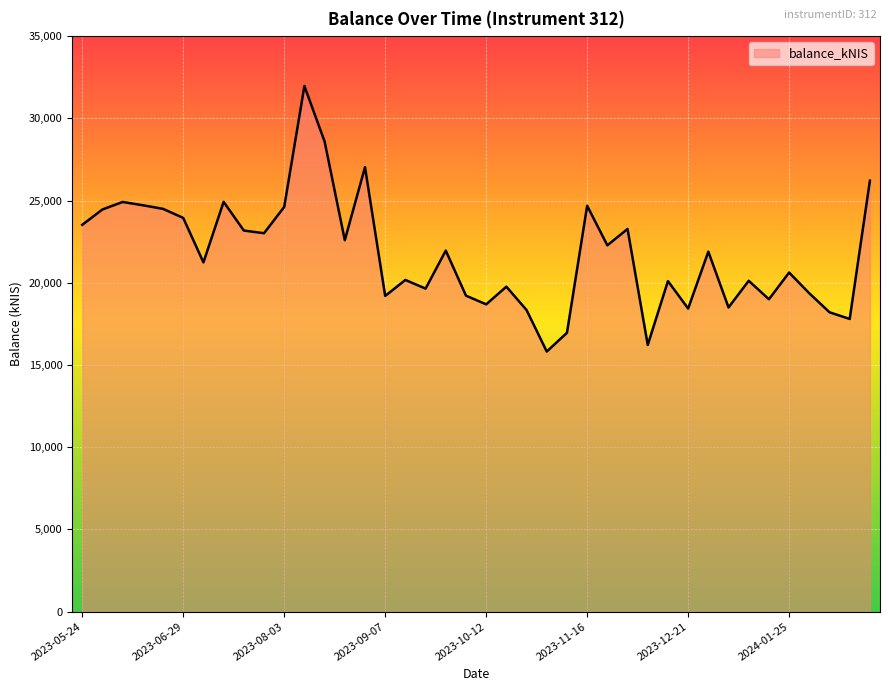

What is the maximum value shown in the chart?

31966.1